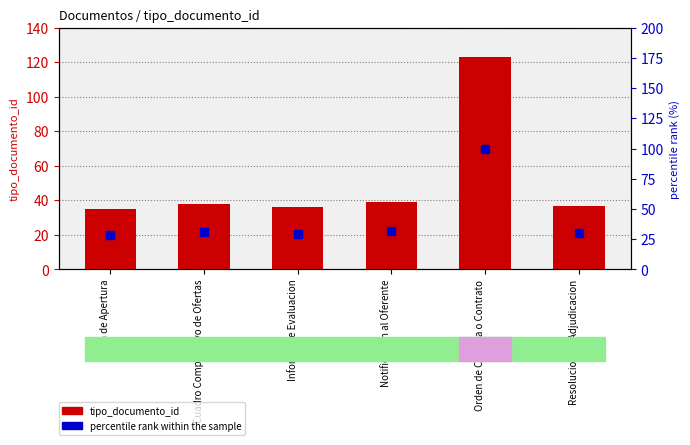

At which category is the sum across all series the highest?

Orden de Compra o Contrato